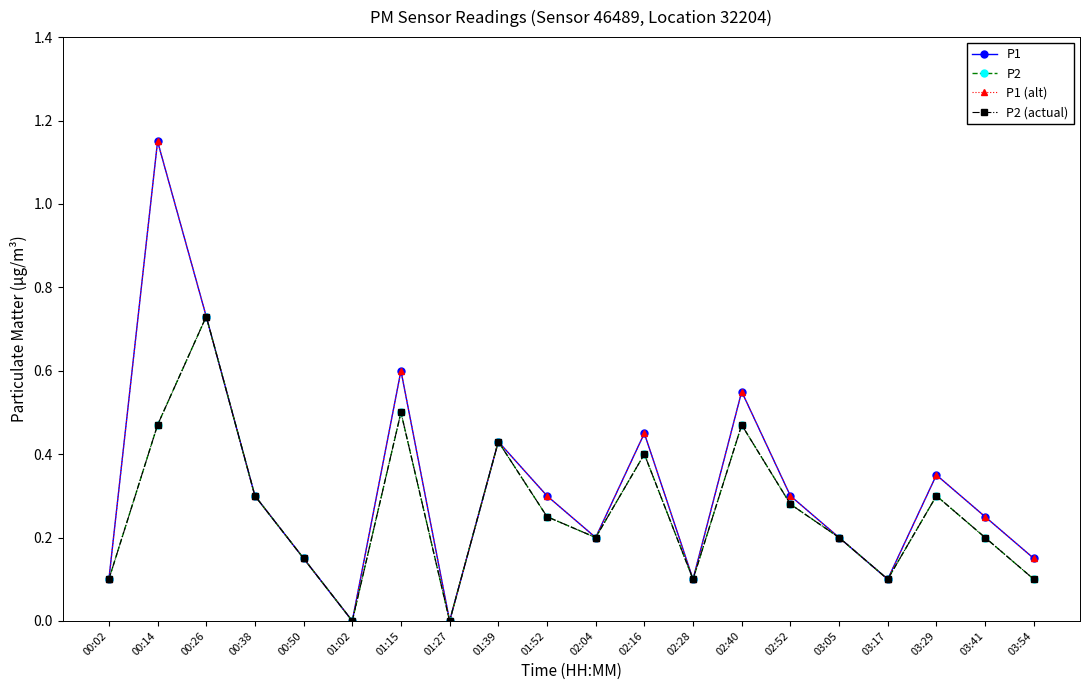

Does the chart have visible grid lines?

No